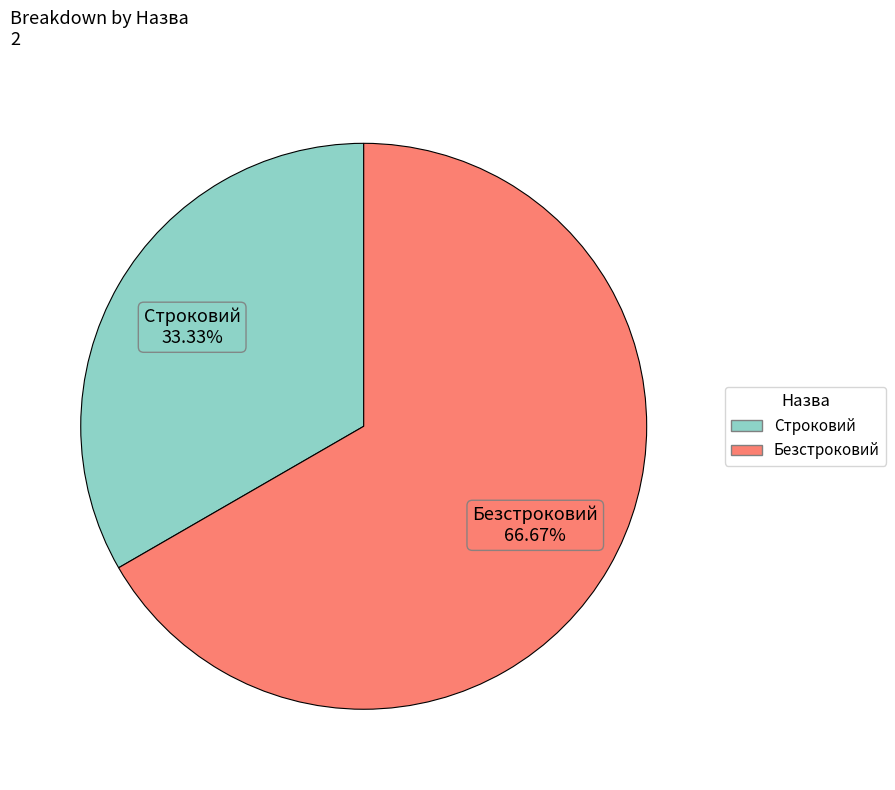

What is the ratio of the value at Строковий to the value at Безстроковий?

0.5